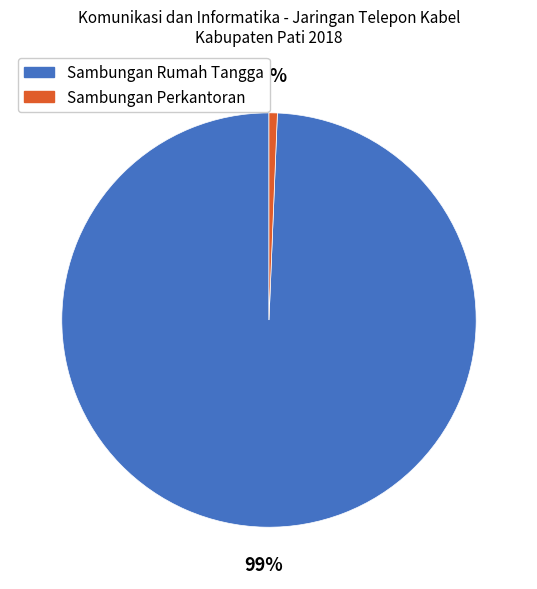

Is the sum of Sambungan Perkantoran and Sambungan Rumah Tangga greater than half?

Yes